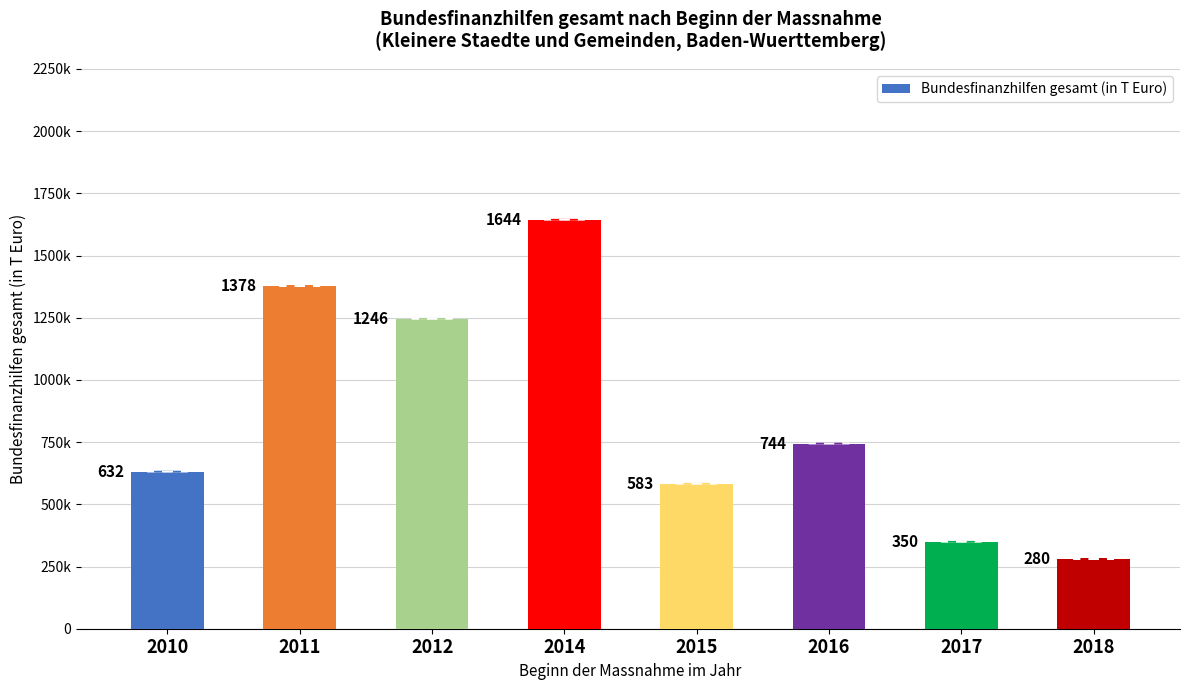

Which category has the highest value across all series?

2014